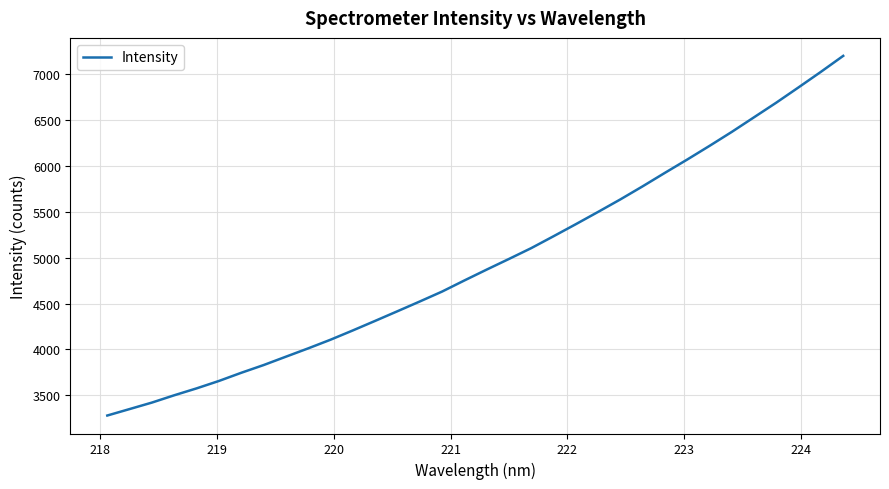

What is the maximum value shown in the chart?

7197.8